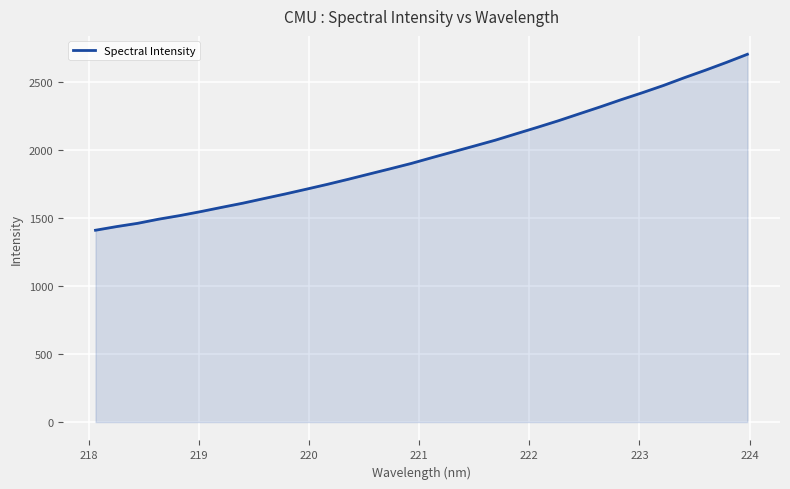

What is the minimum value shown in the chart?

1408.8